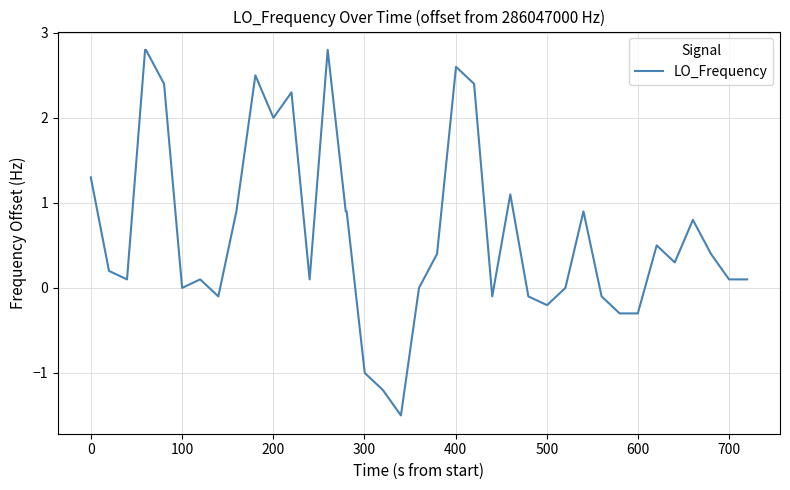

What is the minimum value shown in the chart?

-1.5